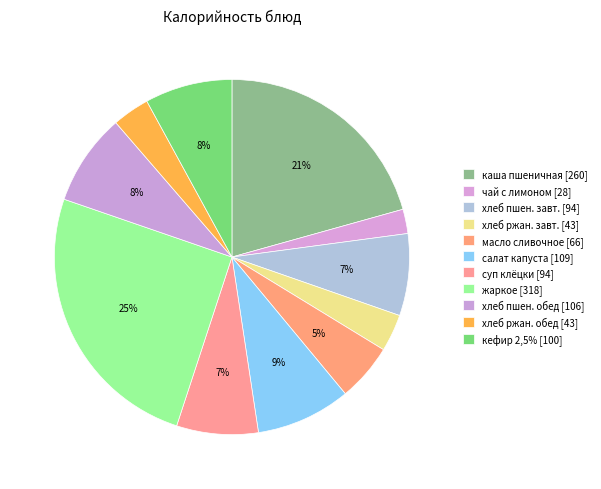

How many segments does this pie chart have?

11